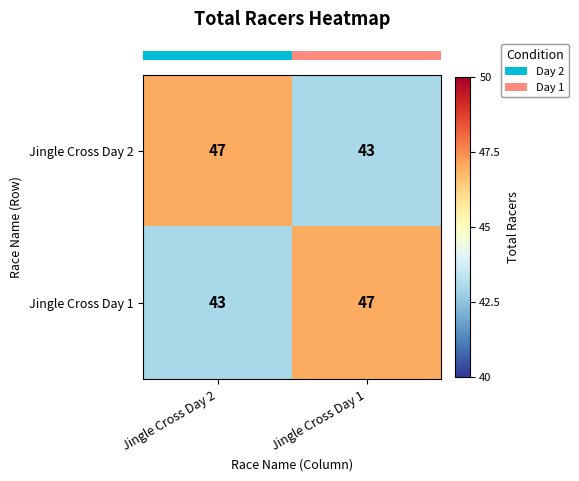

True or false: Jingle Cross Day 1 has a value of 47 at Jingle Cross Day 1.

True